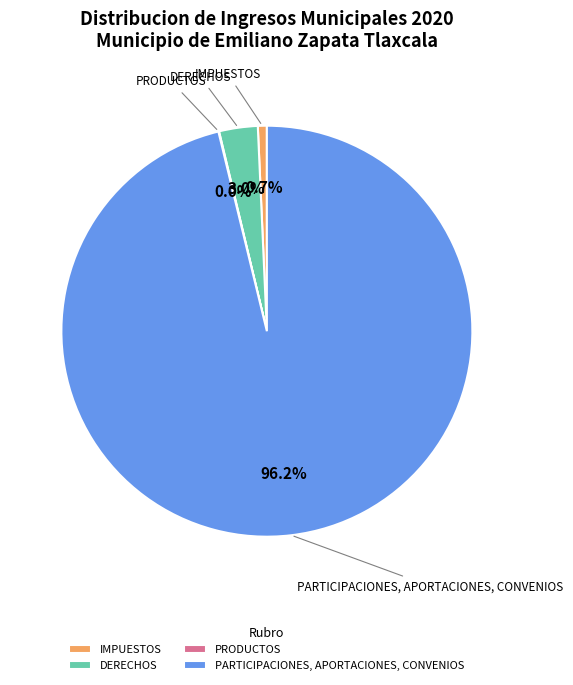

To the nearest percent, what is the combined percentage of IMPUESTOS and PARTICIPACIONES, APORTACIONES, CONVENIOS?

97%